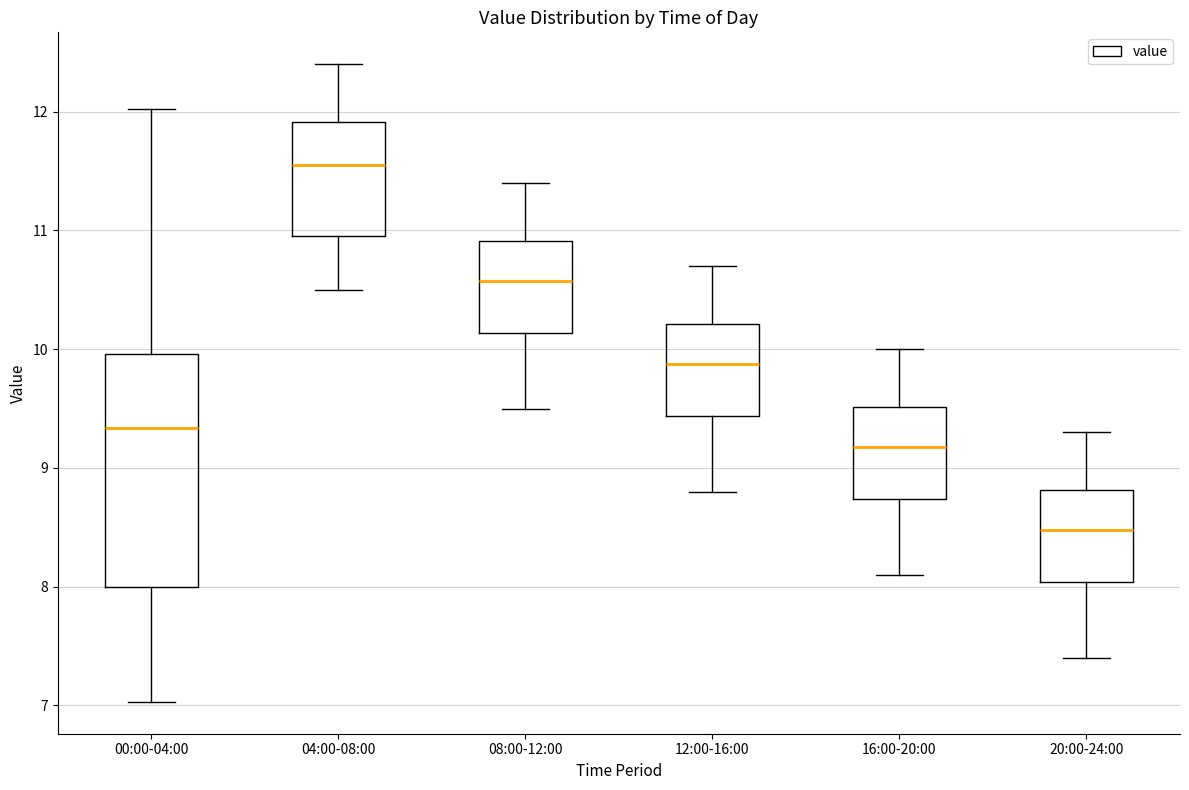

Reading left to right, read every box against the y-axis: the position of its median line, the range the box covers, and the ends of its whiskers. The values are not printed on the chart, so give them approximately, as read against the axis.

00:00-04:00: median 9.3, box 8.0 to 10.0, whiskers 7.0 to 12.0
04:00-08:00: median 11.6, box 11.0 to 11.9, whiskers 10.5 to 12.4
08:00-12:00: median 10.6, box 10.1 to 10.9, whiskers 9.5 to 11.4
12:00-16:00: median 9.9, box 9.4 to 10.2, whiskers 8.8 to 10.7
16:00-20:00: median 9.2, box 8.7 to 9.5, whiskers 8.1 to 10.0
20:00-24:00: median 8.5, box 8.0 to 8.8, whiskers 7.4 to 9.3